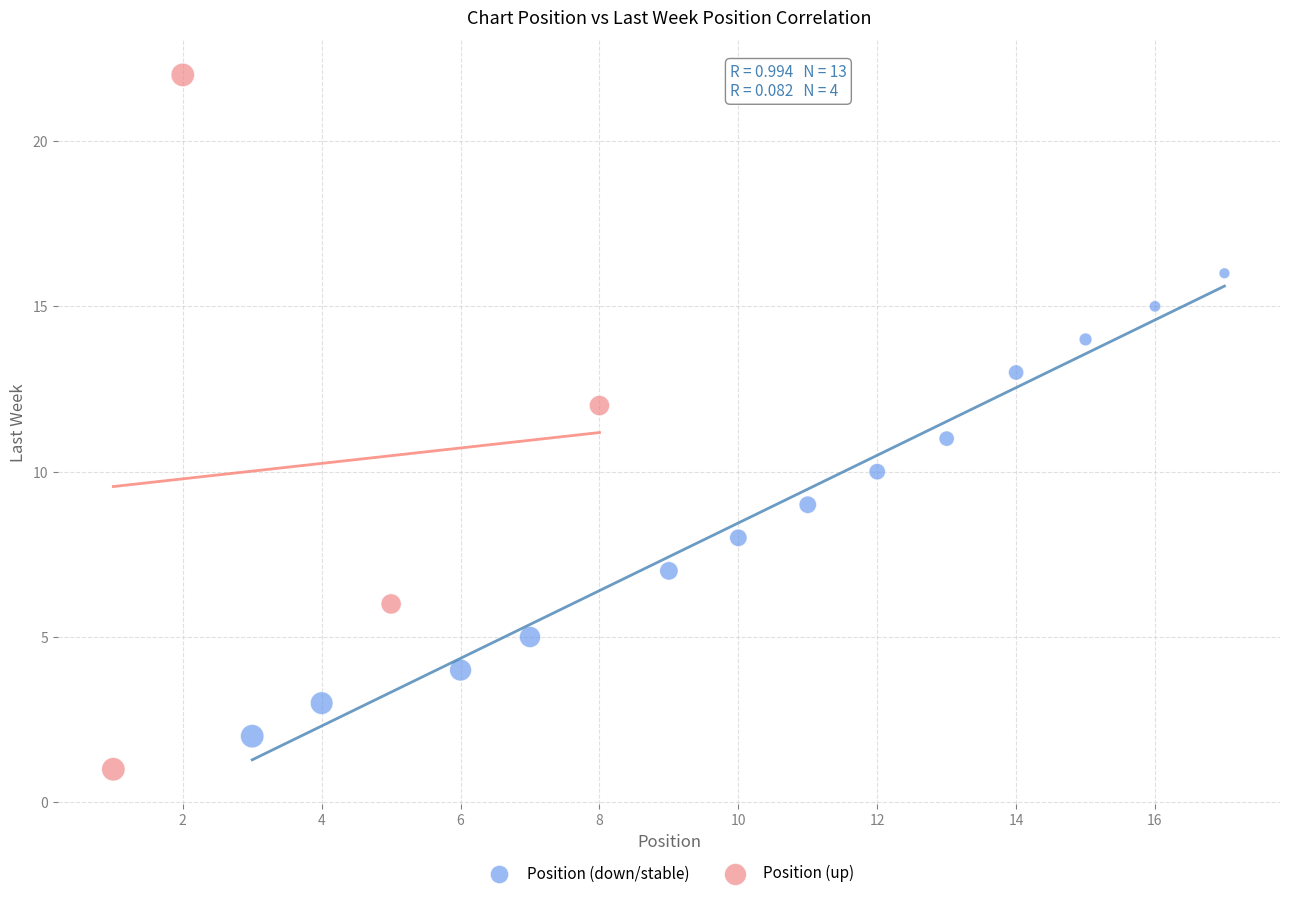

Which series reaches the maximum Y coordinate?

Position (up)